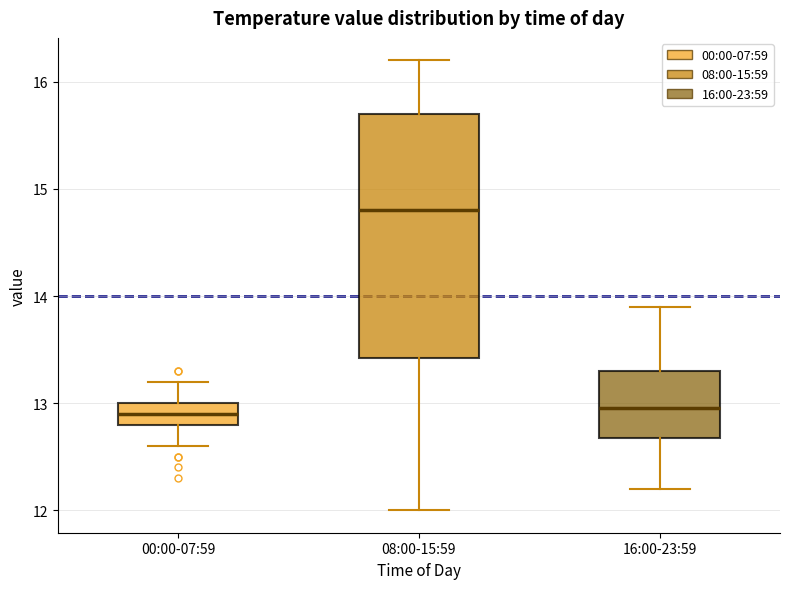

Where does the upper whisker of the box for 00:00-07:59 end on the y-axis? The values are not printed on the chart, so give them approximately, as read against the axis.

13.2